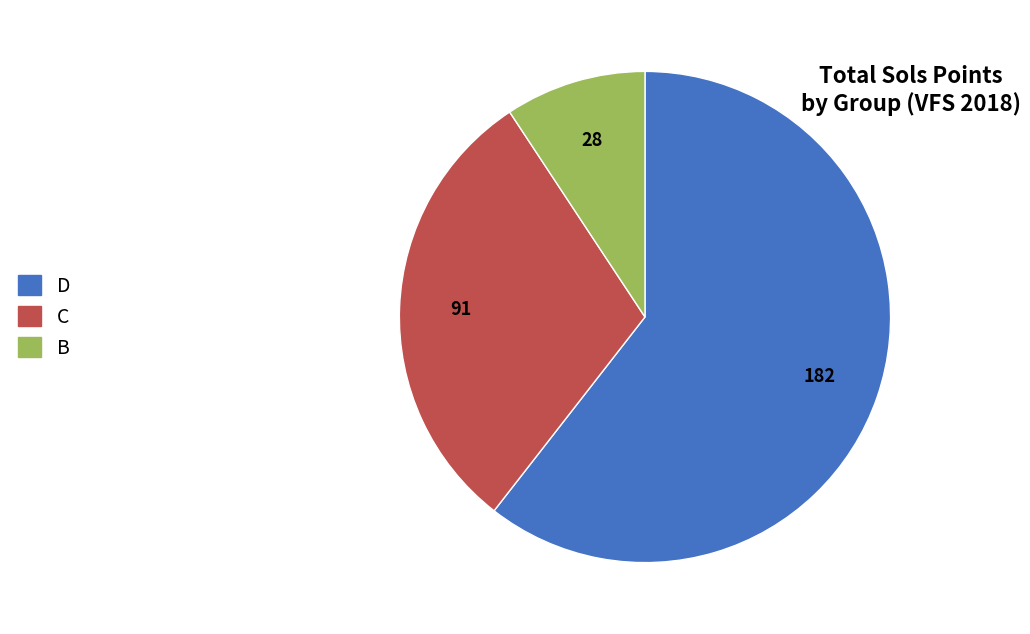

How many slices are in this pie chart?

3